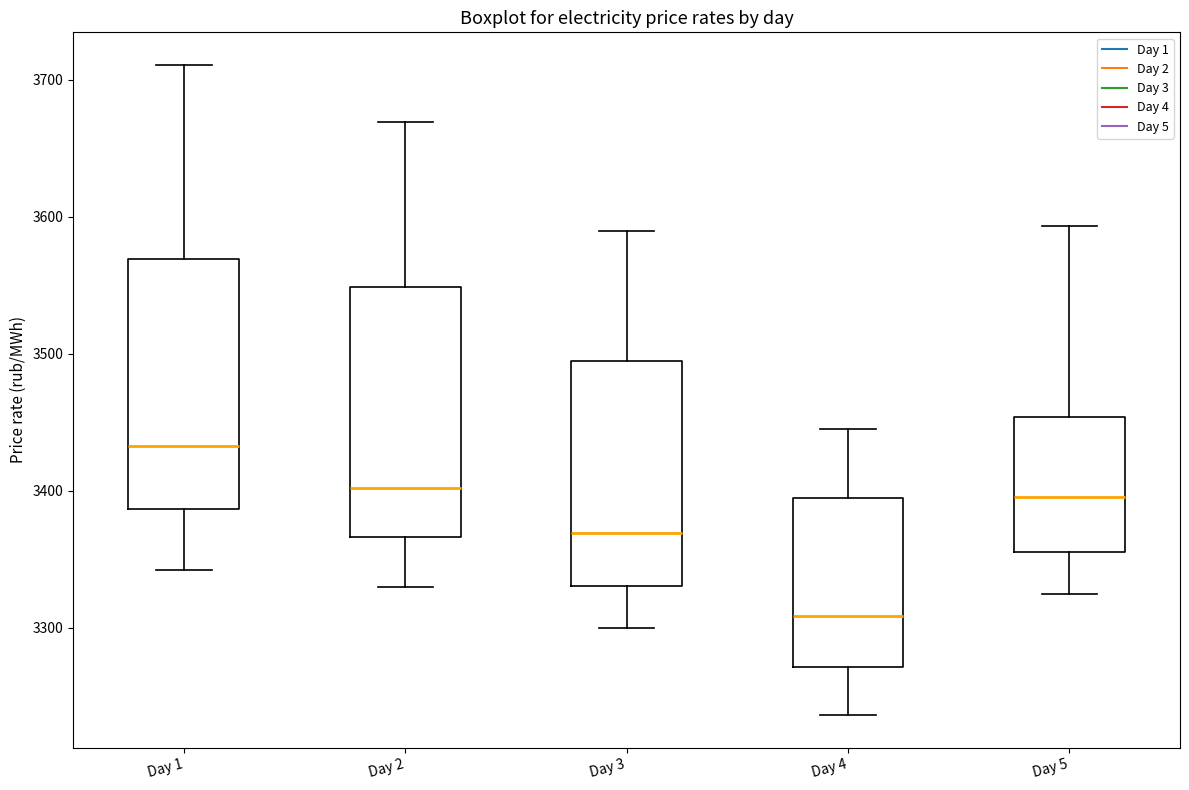

Reading left to right, transcribe this box plot: for each box, give where its median line is, the range the box spans, and where its two whiskers end, as read against the y-axis. The values are not printed on the chart, so give them approximately, as read against the axis.

Day 1: median 3430, box 3390 to 3570, whiskers 3340 to 3710
Day 2: median 3400, box 3370 to 3550, whiskers 3330 to 3670
Day 3: median 3370, box 3330 to 3490, whiskers 3300 to 3590
Day 4: median 3310, box 3270 to 3390, whiskers 3240 to 3440
Day 5: median 3400, box 3360 to 3450, whiskers 3320 to 3590